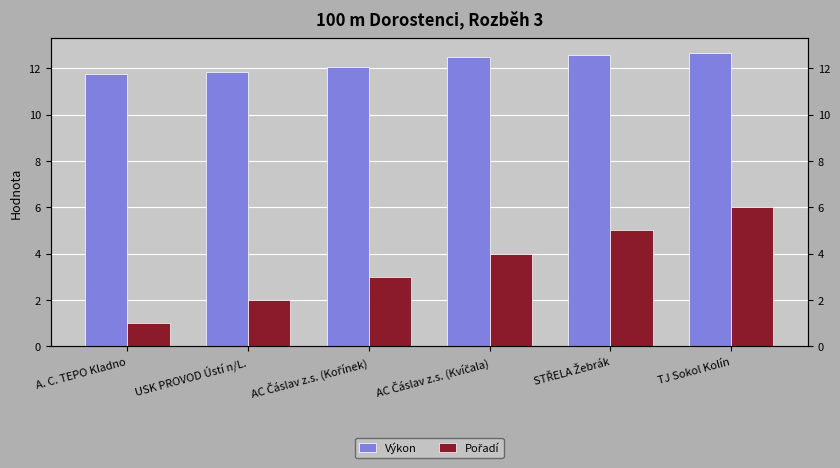

Reading left to right, list all the values displayed in this chart.

Výkon: 11.8	11.8	12.1	12.5	12.6	12.7
Pořadí: 1.0	2.0	3.0	4.0	5.0	6.0